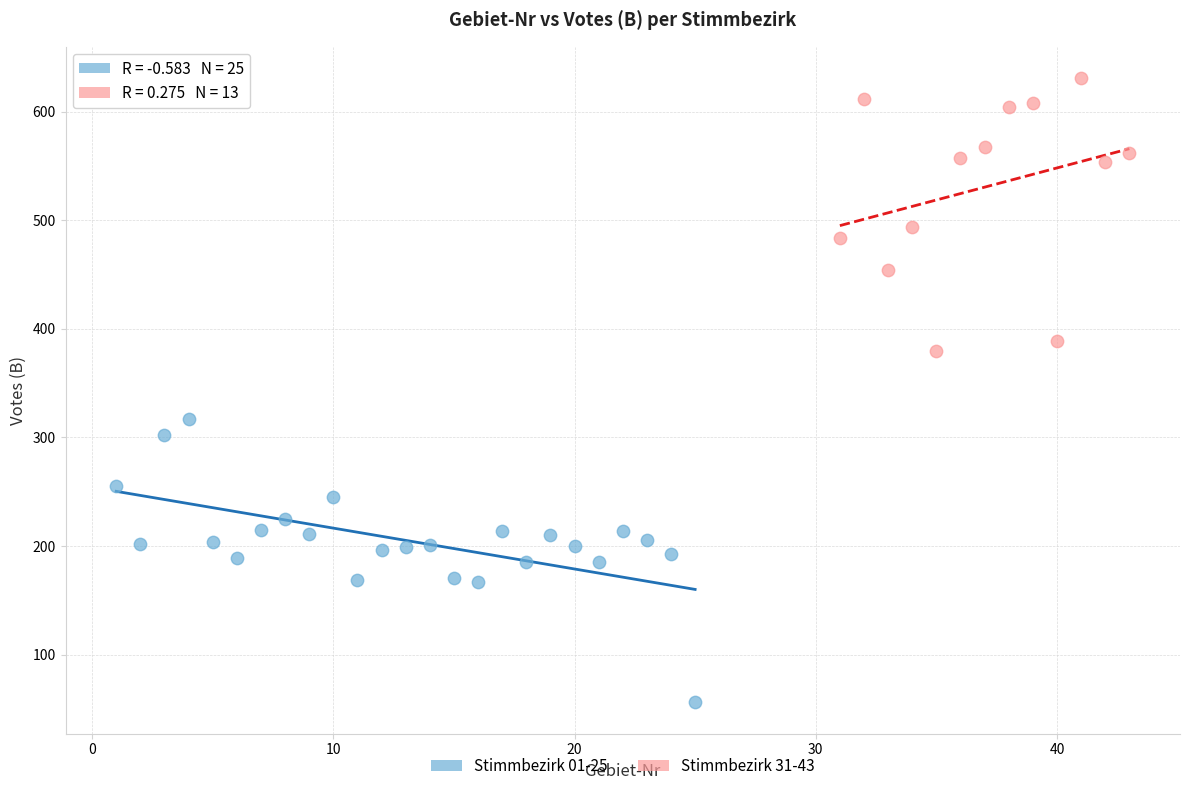

Which series reaches the minimum Y coordinate?

Stimmbezirk 01-25